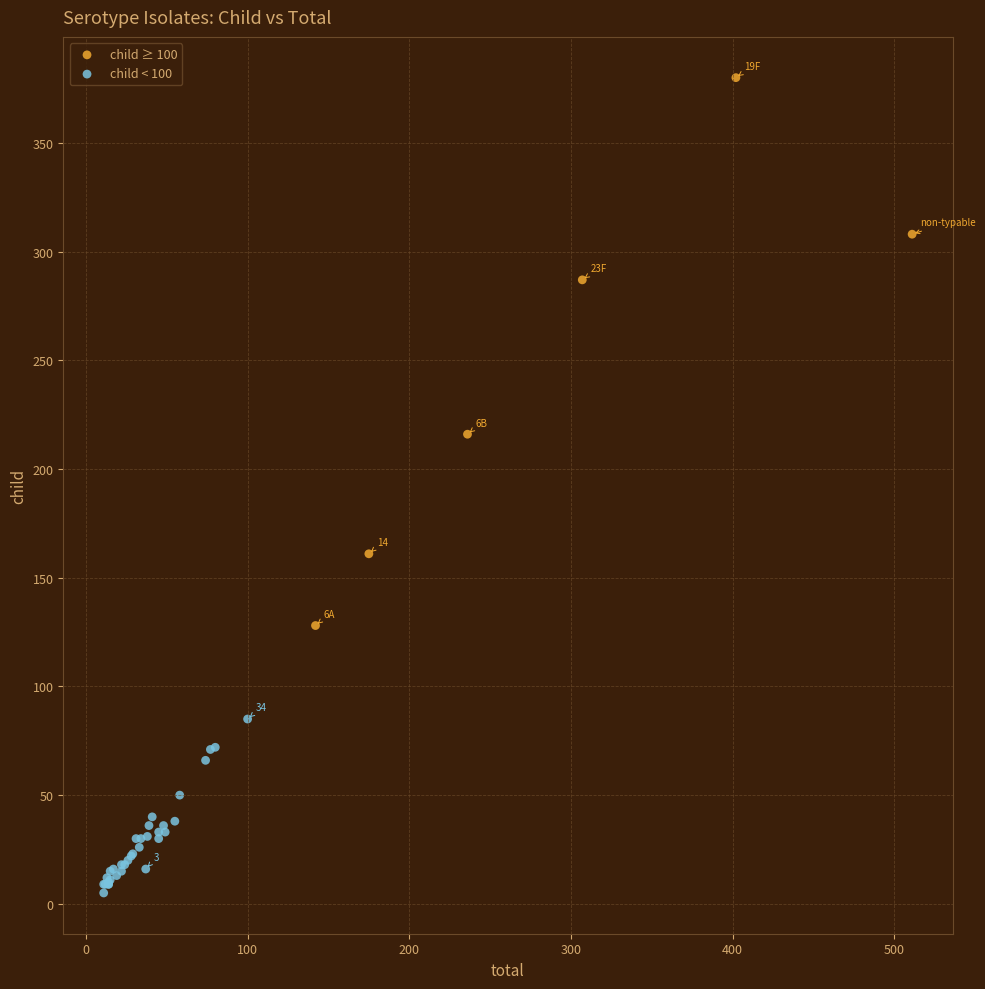

What are all the series names shown in the legend?

child ≥ 100, child < 100